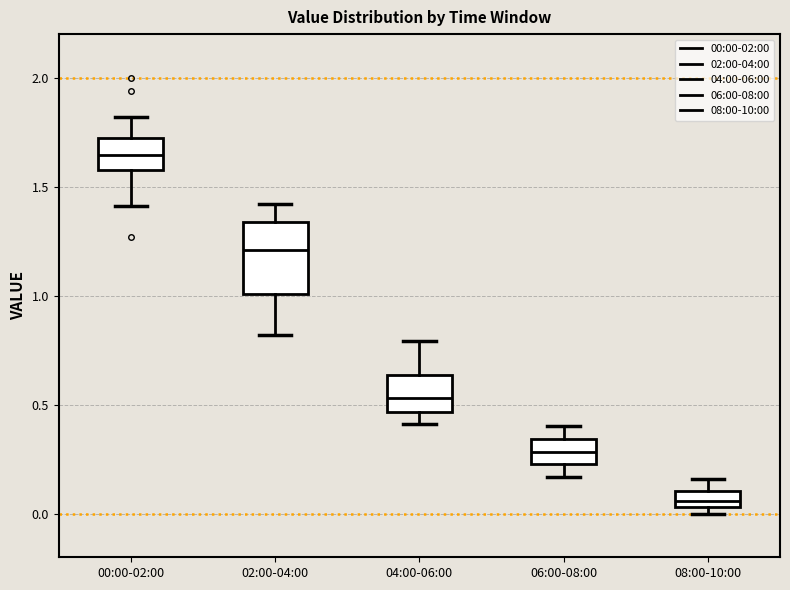

Which box has the lowest median line?

08:00-10:00